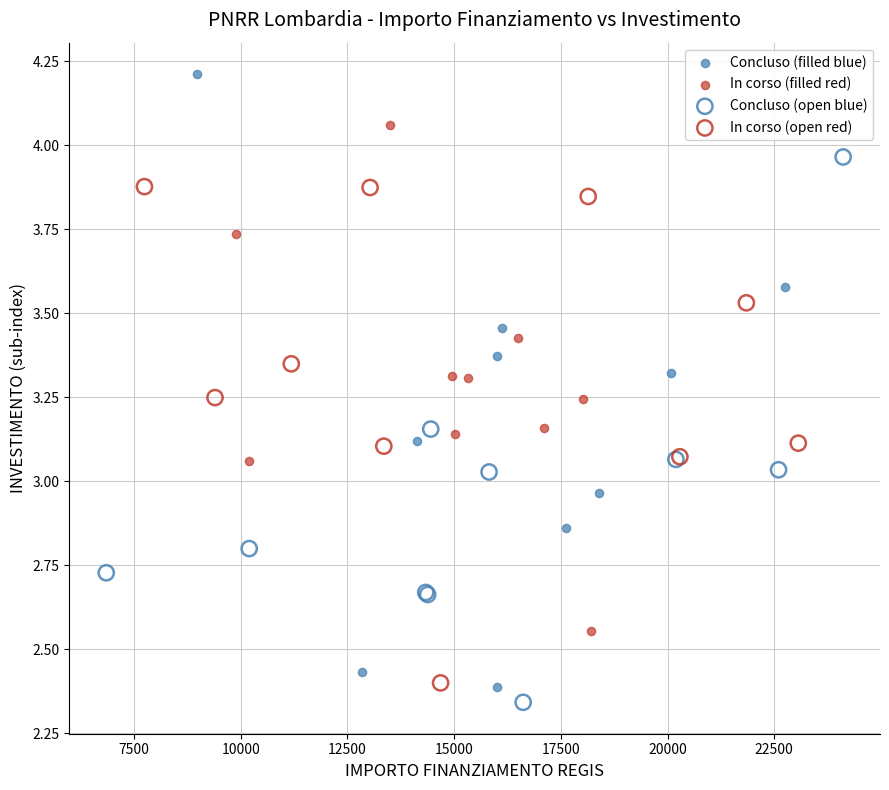

Which series reaches the maximum Y coordinate?

Concluso (filled blue)